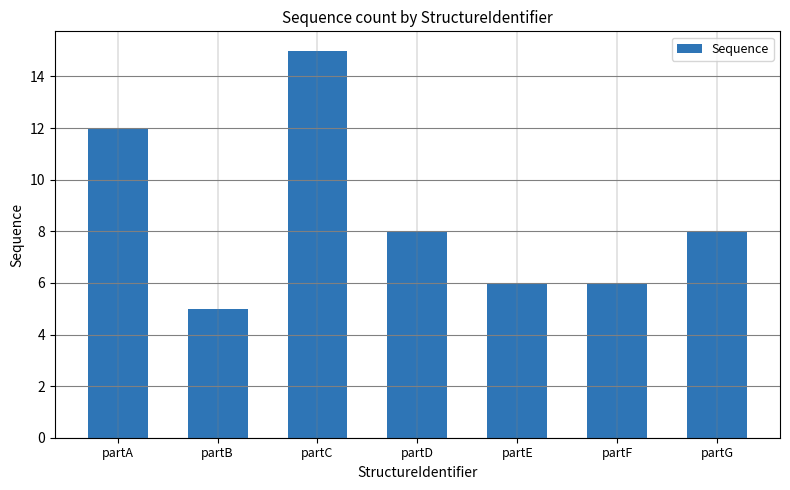

What is the difference between the values at partG and partC?

7